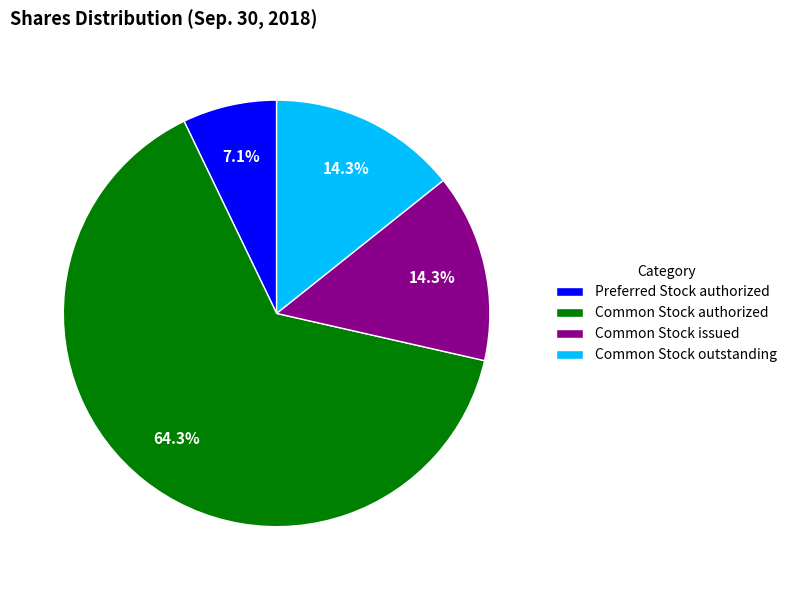

The Common Stock outstanding slice represents 23% of the pie. True or false?

False